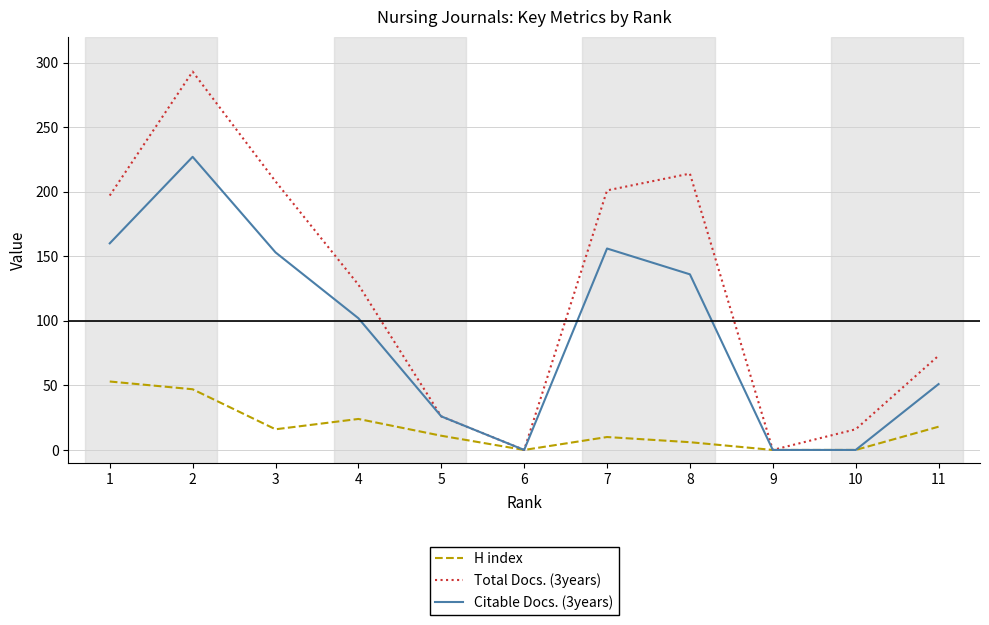

Which series has the largest total across all categories?

Total Docs. (3years)